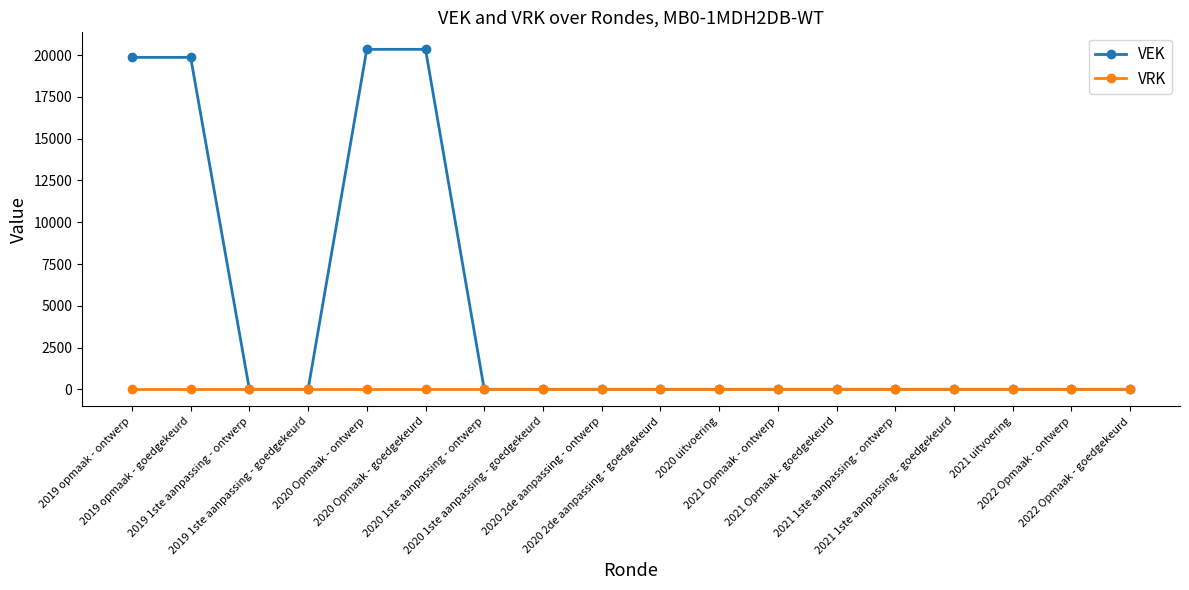

Which series has the largest total across all categories?

VEK